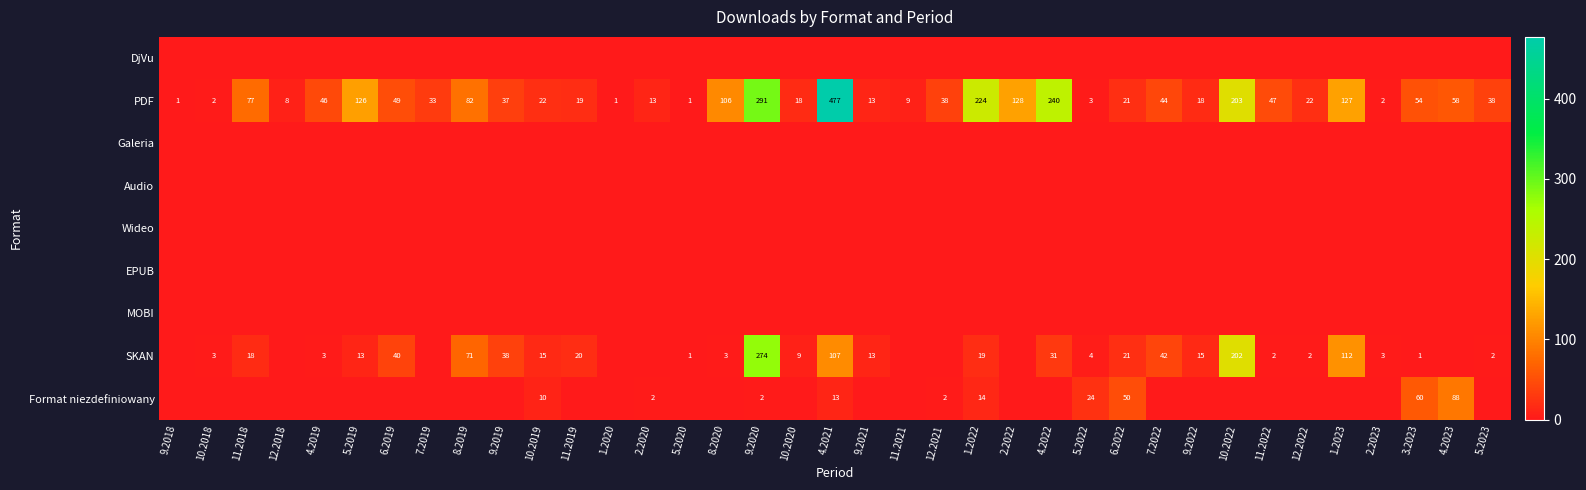

What value does the PDF series have at 4.2023?

58